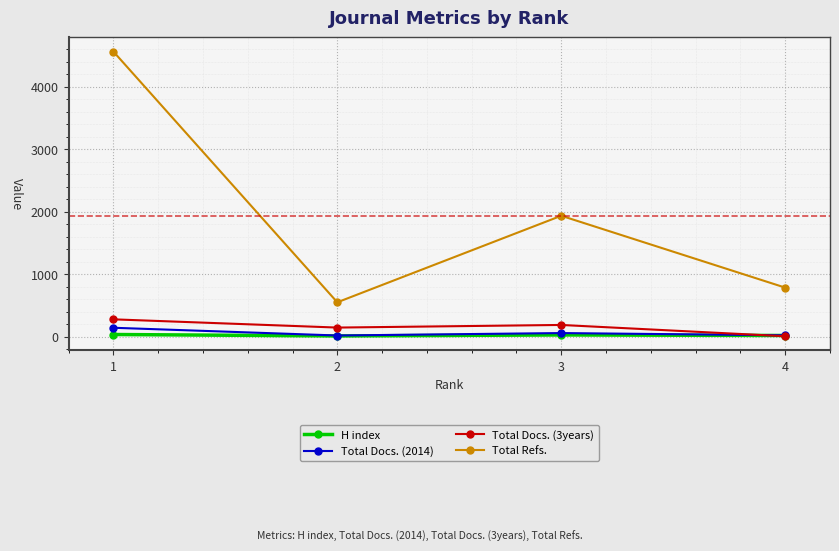

At which label does Total Docs. (2014) first exceed 56?

1